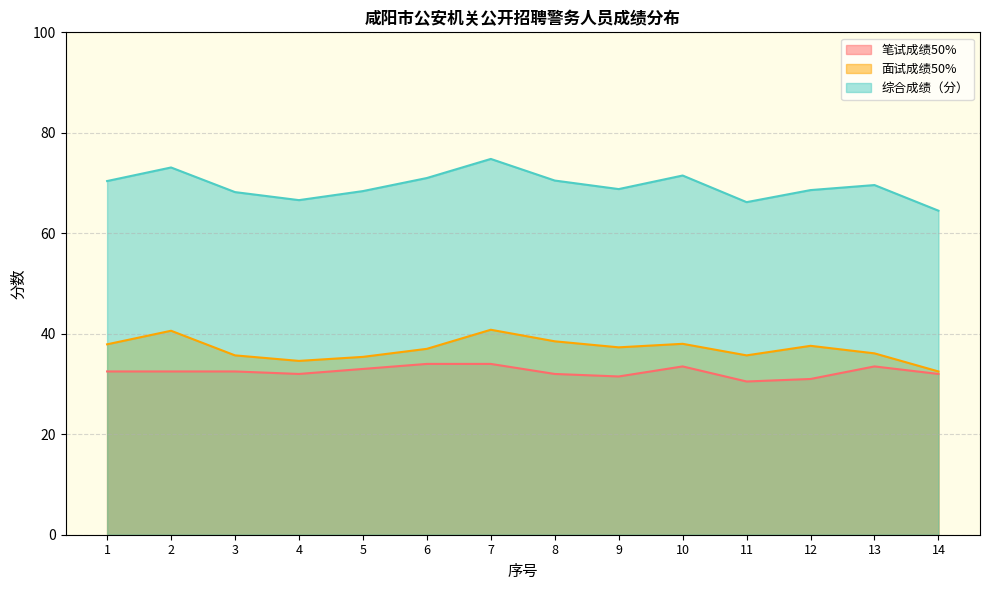

What is the total value across all series at 14?

129.0